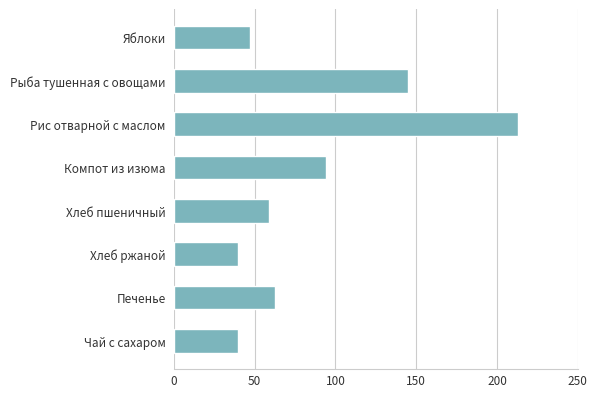

The value at Печенье is 62.5. True or false?

True